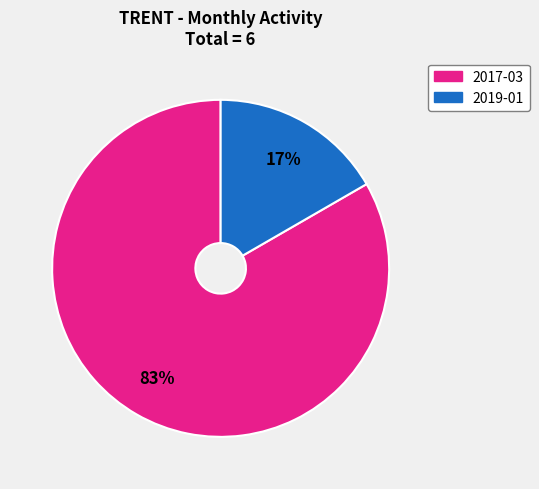

To the nearest percent, what percentage of the pie is 2019-01?

17%